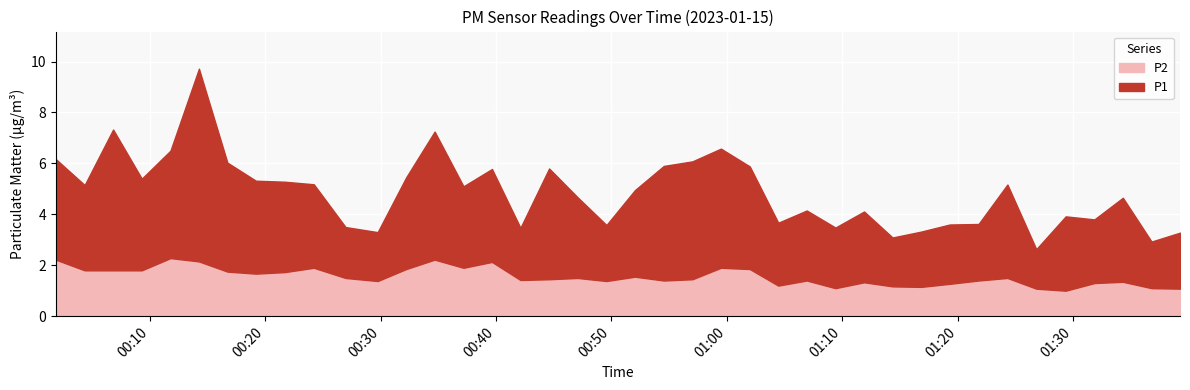

What position from the left is 05:59?

14